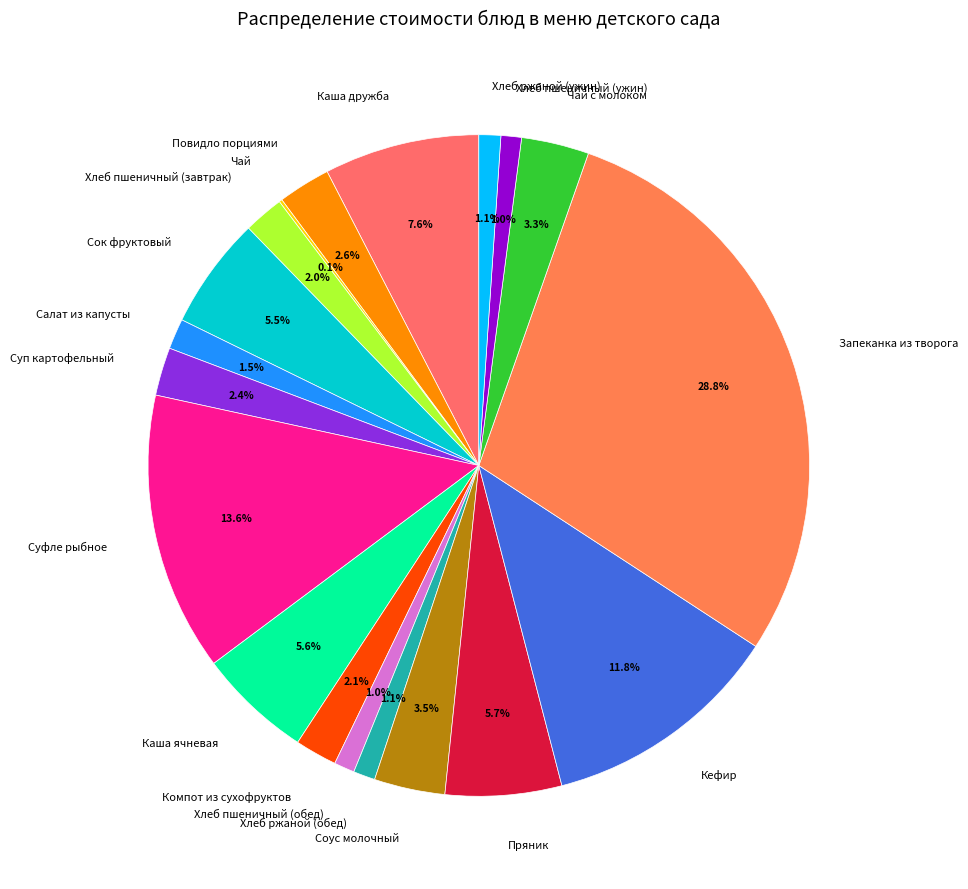

Is the sum of Хлеб ржаной (обед) and Сок фруктовый greater than half?

No